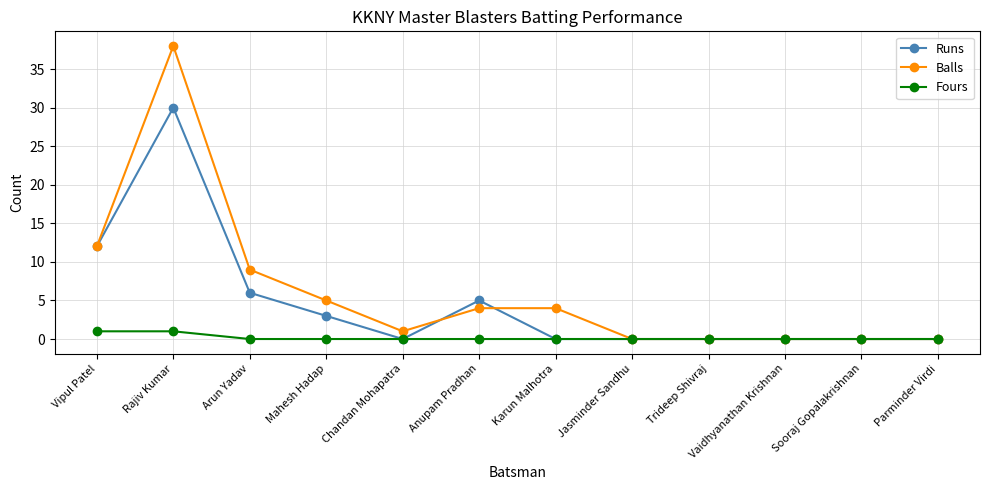

At which category does Balls reach its first local valley?

Chandan Mohapatra